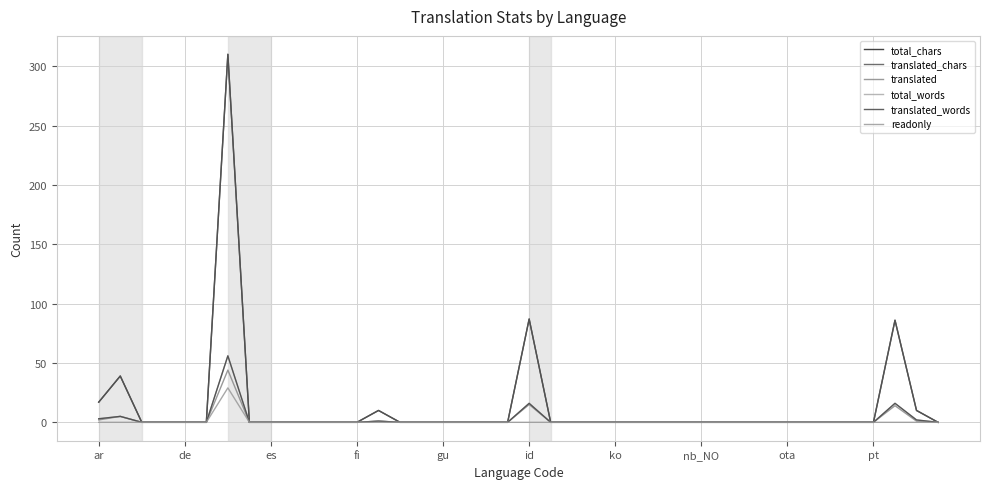

How many lines are shown in the chart?

6